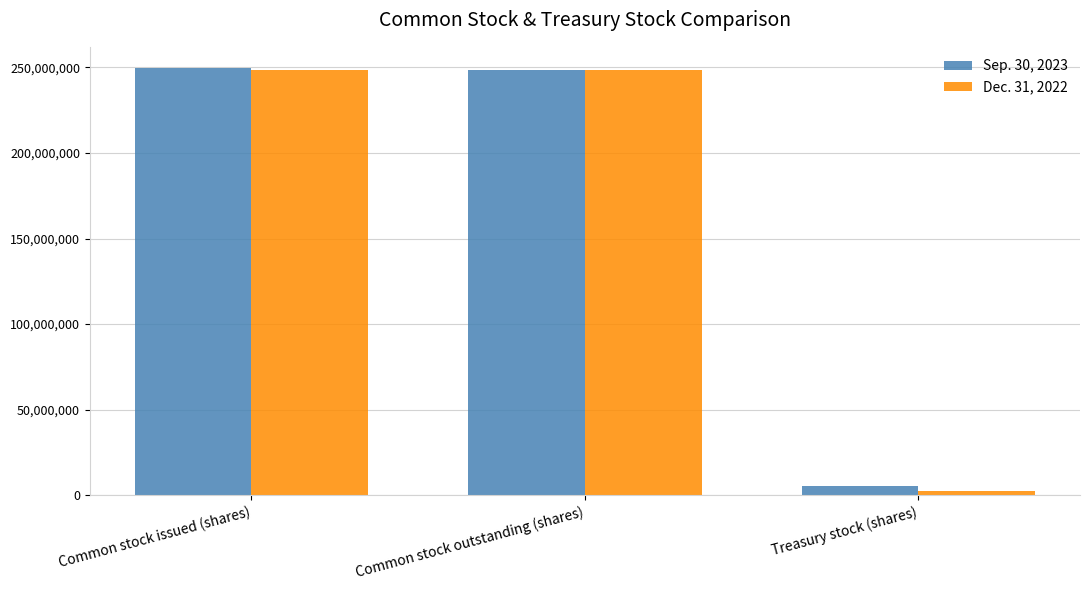

List the series in order of their peak value, lowest first.

Dec. 31, 2022, Sep. 30, 2023